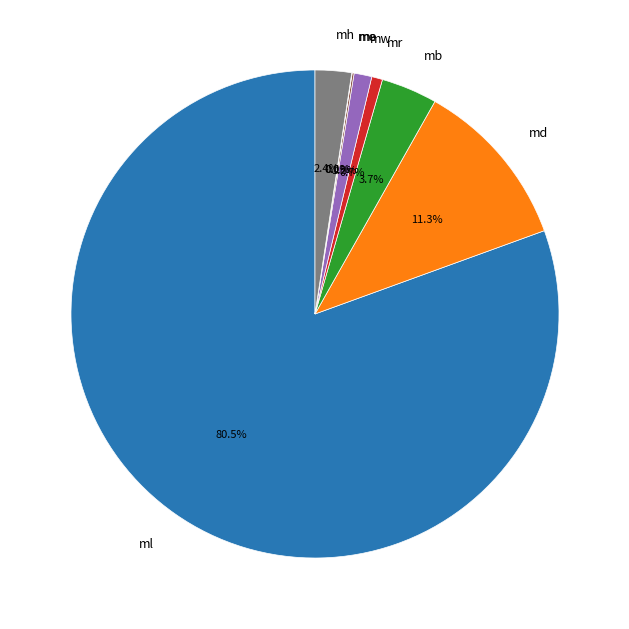

What is the majority slice?

ml